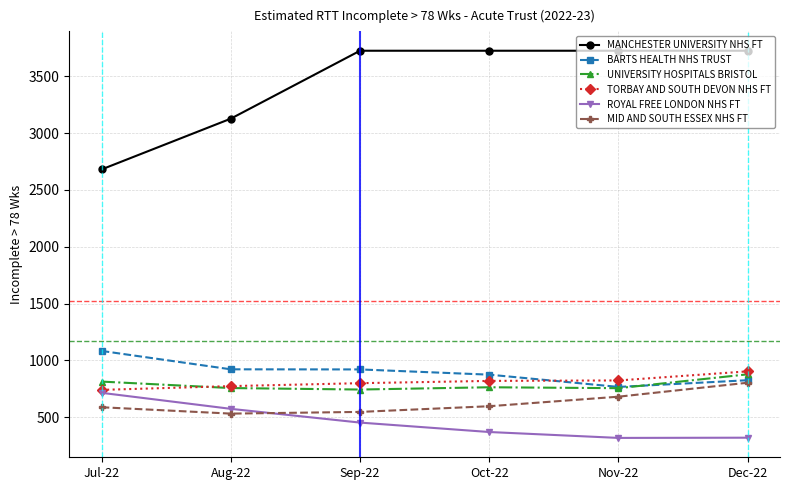

At which category is the sum across all series the highest?

Dec-22